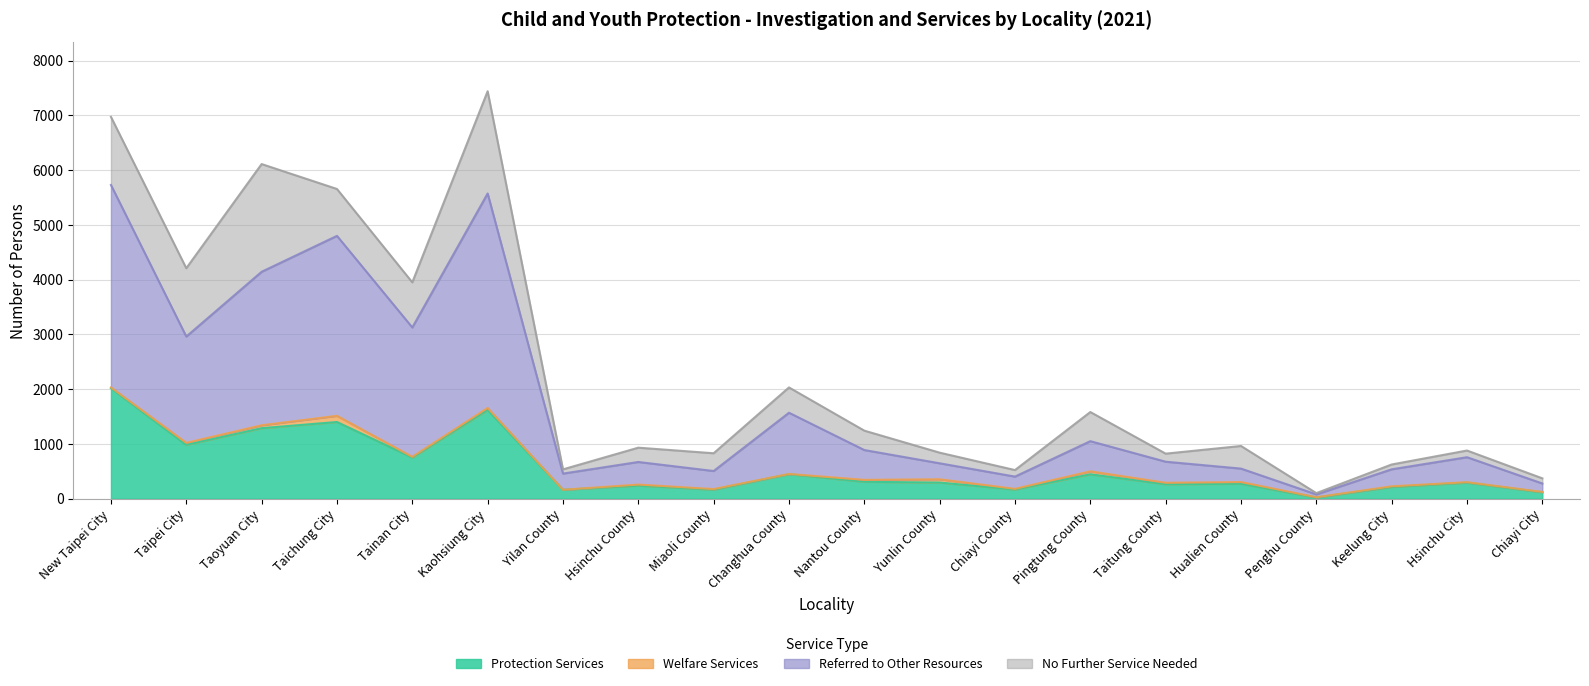

True or false: Referred to Other Resources and Protection Services cross at least once.

False